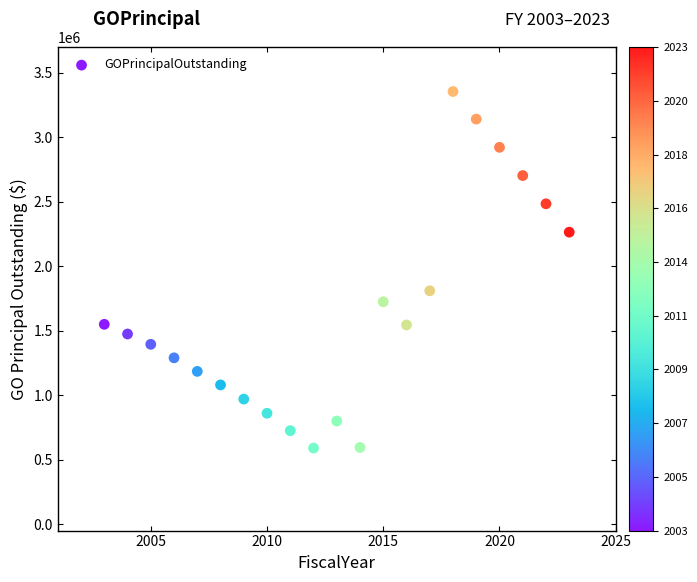

What is the range of Y values (max minus min)?

2766000